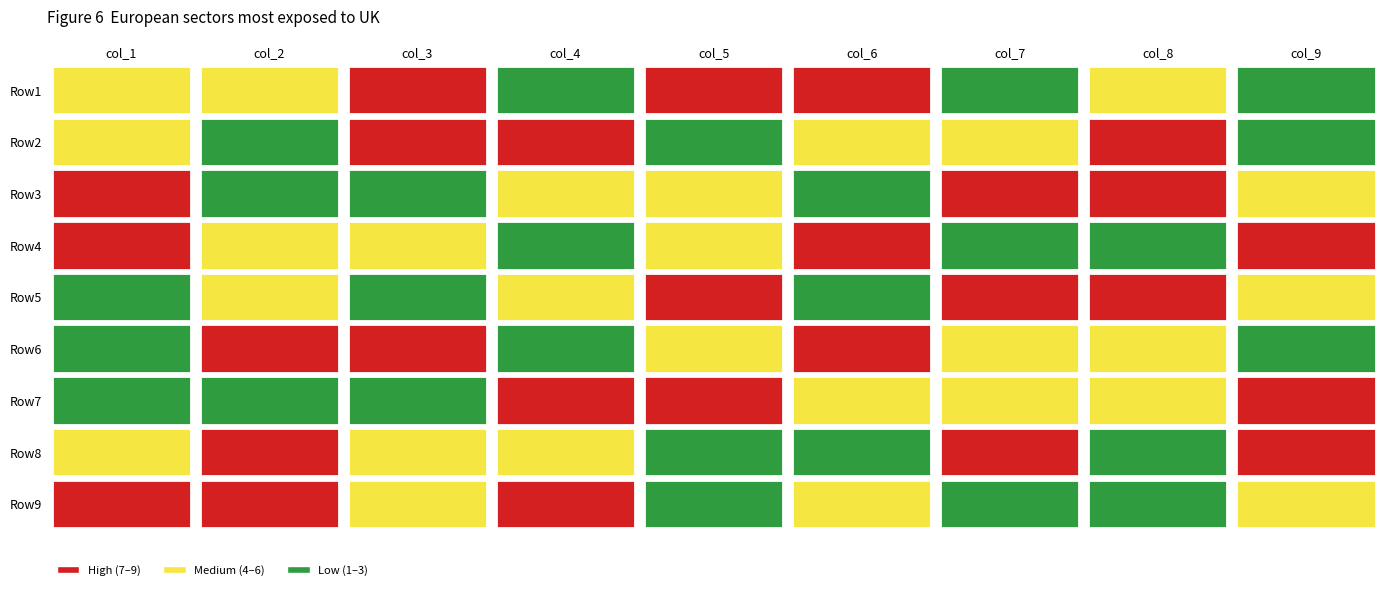

Reading left to right, list all the values displayed in this chart.

Row1: 4	6	8	1	9	7	2	5	3
Row2: 5	2	9	8	3	4	6	7	1
Row3: 7	3	1	5	6	2	9	8	4
Row4: 9	5	6	2	4	8	1	3	7
Row5: 2	4	3	6	7	1	8	9	5
Row6: 1	8	7	3	5	9	4	6	2
Row7: 3	1	2	7	8	6	5	4	9
Row8: 6	9	5	4	2	3	7	1	8
Row9: 8	7	4	9	1	5	3	2	6